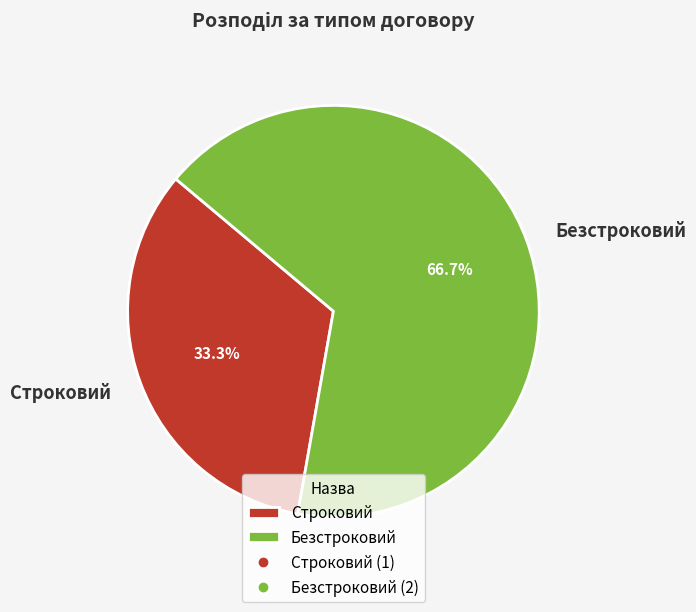

Does any single category account for the majority?

Yes